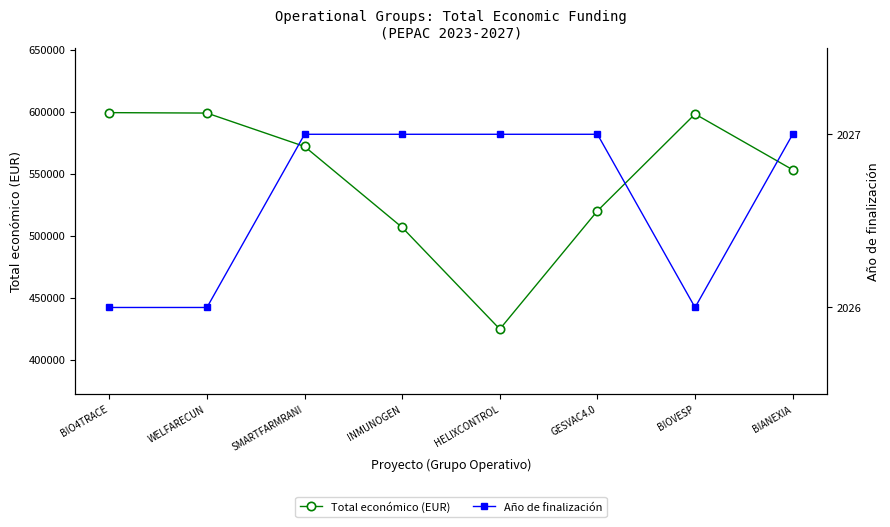

What is the sum of the Año de finalización values at INMUNOGEN and SMARTFARMRANI?

4054